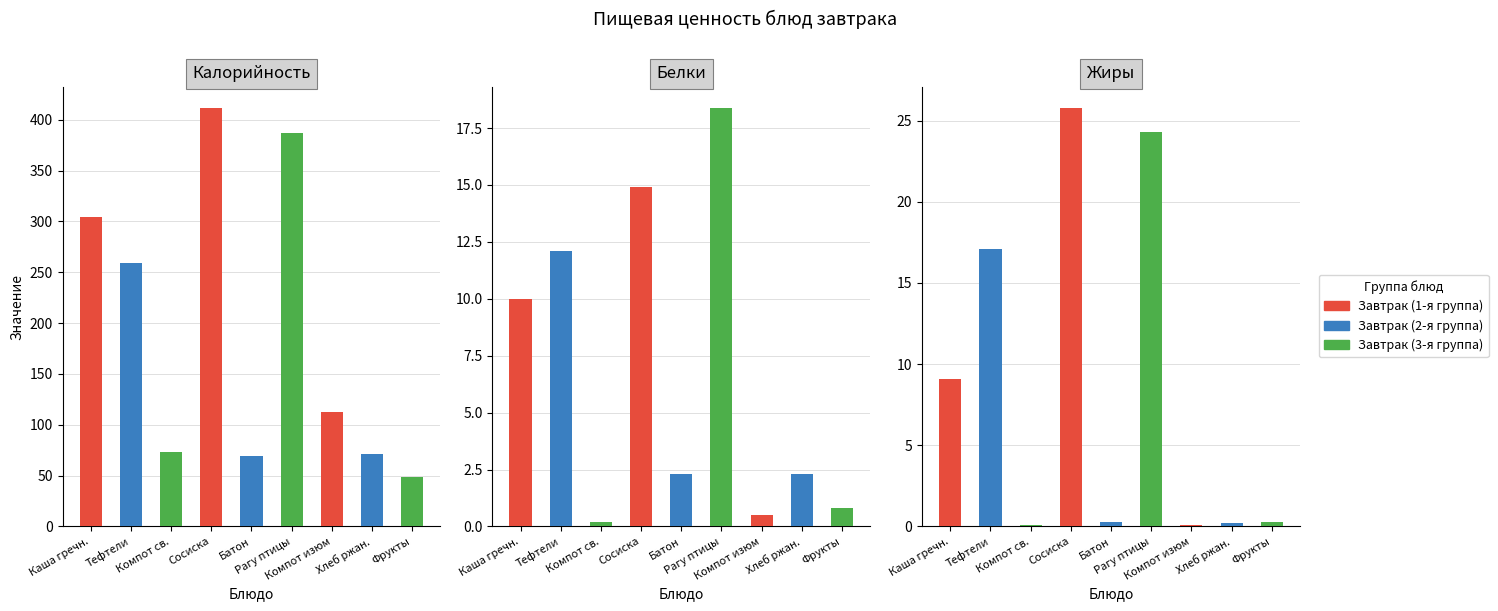

Rank the series by their maximum value, from lowest to highest.

Белки, Жиры, Калорийность